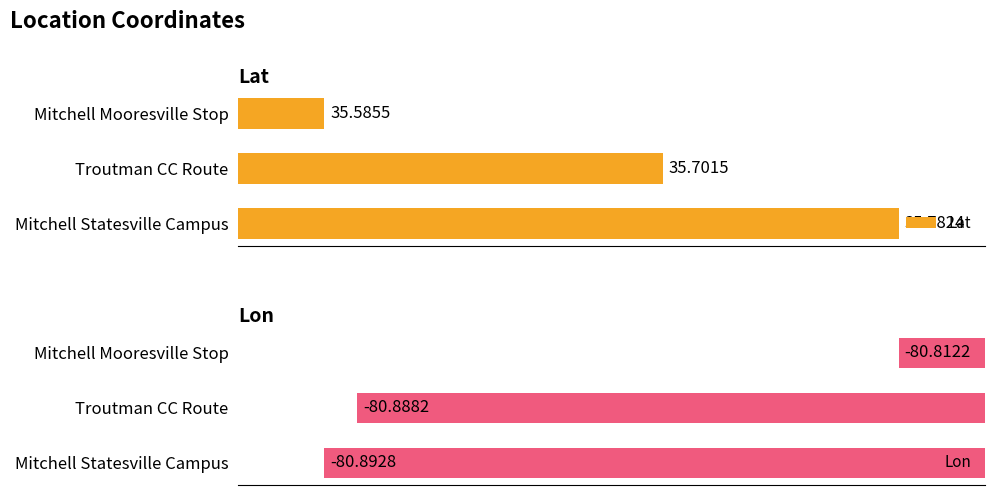

List the labels in order of Lon value, largest first.

Mitchell Mooresville Stop, Troutman CC Route, Mitchell Statesville Campus